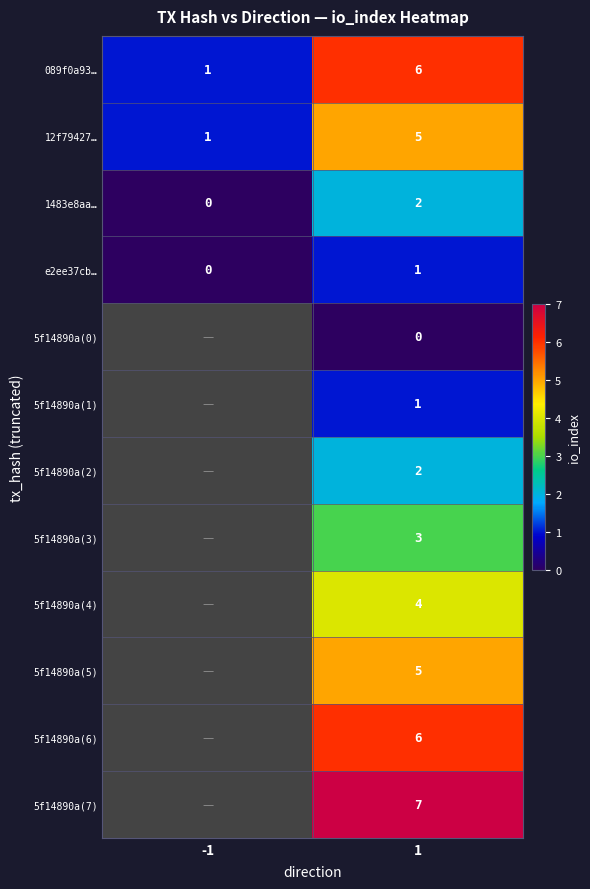

Is it true that e2ee37cb… equals 0 at -1?

True